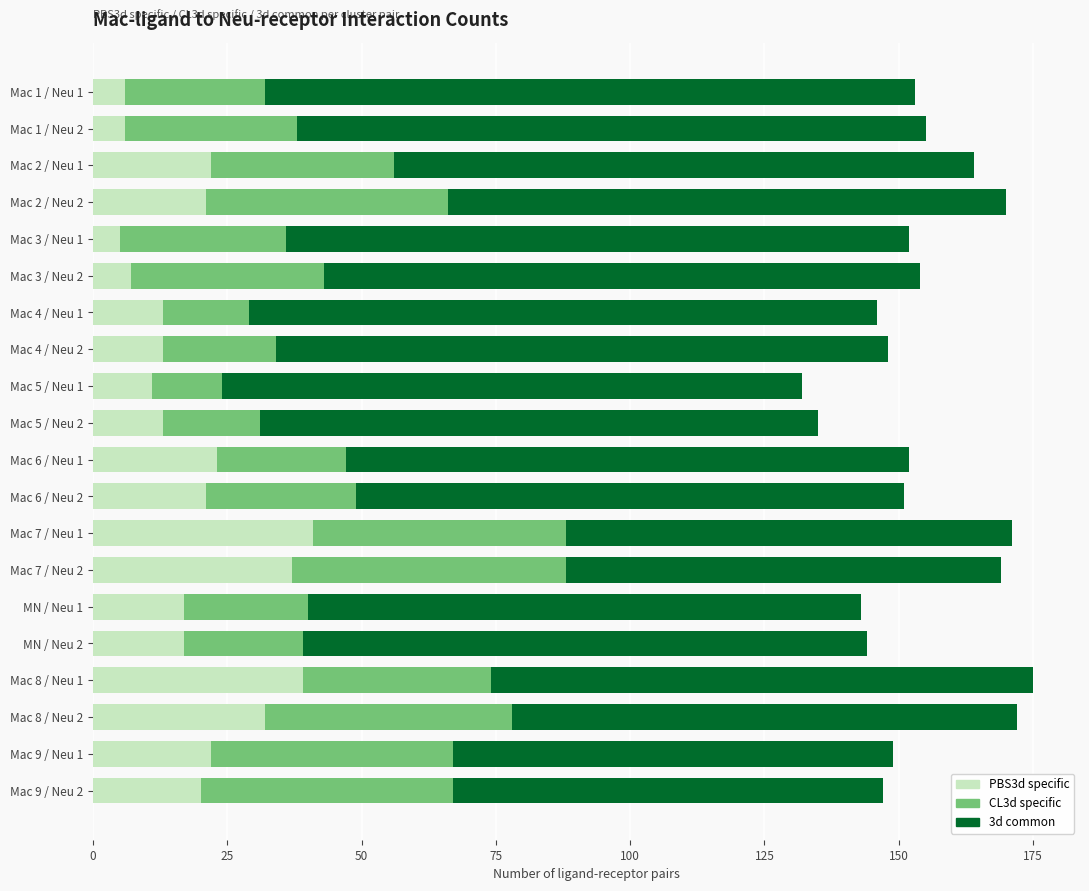

What is the highest value of the PBS3d specific series?

41